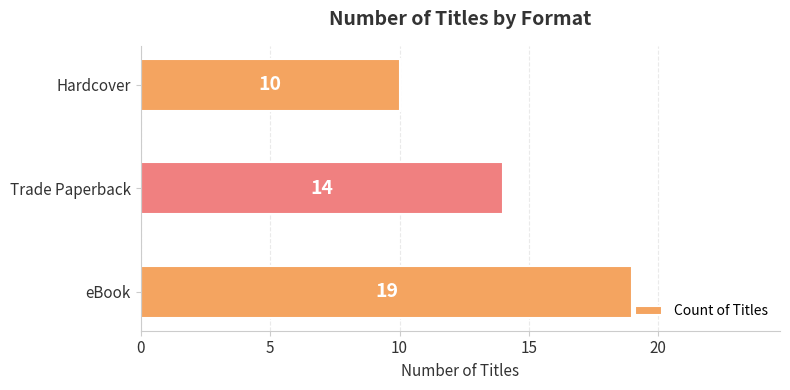

Reading bottom to top, extract all data points from this chart.

eBook=19	Trade Paperback=14	Hardcover=10